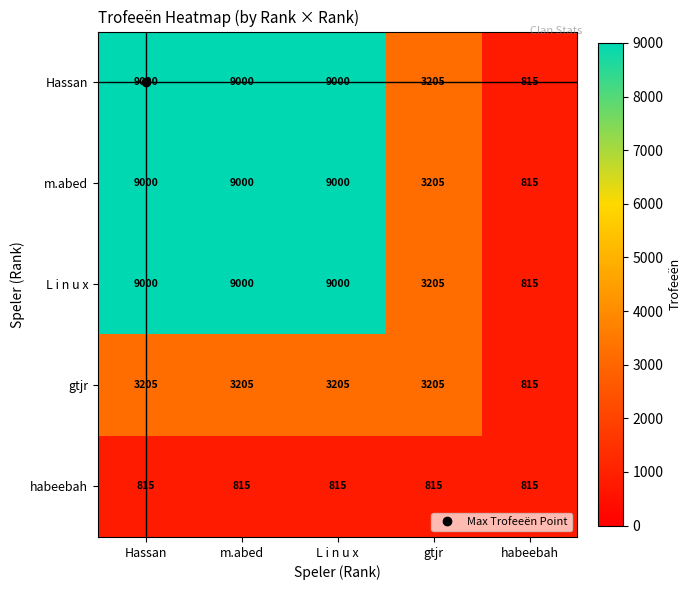

What is the total value across all series at gtjr?

13635